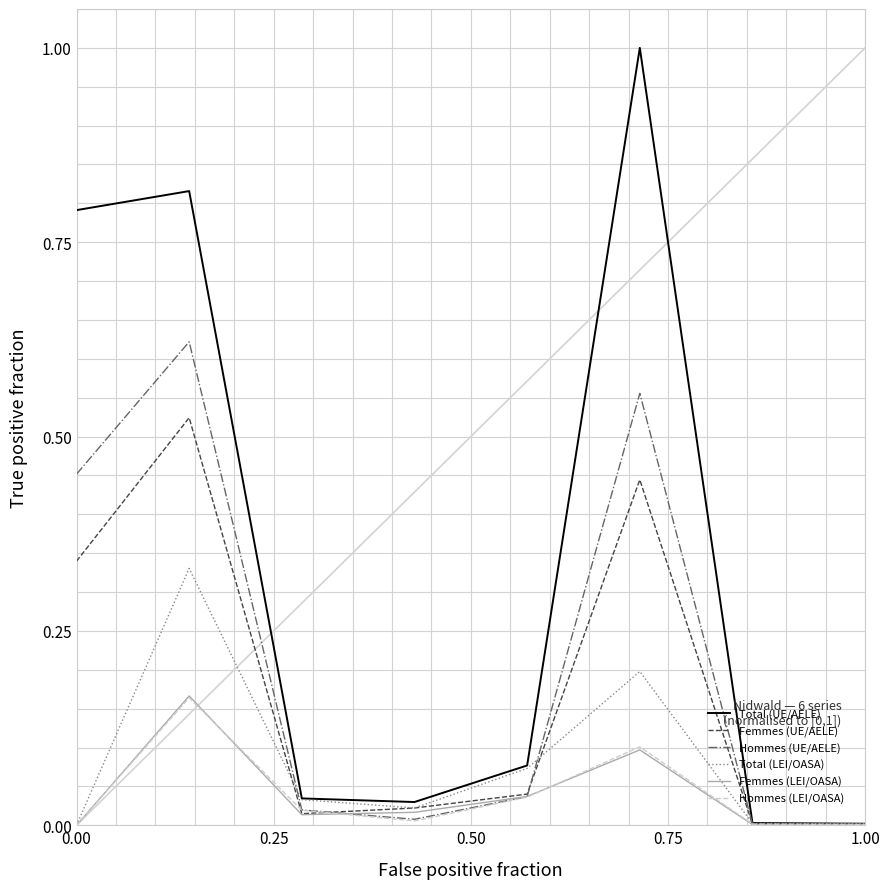

Is this an area chart (filled region under the line)?

No